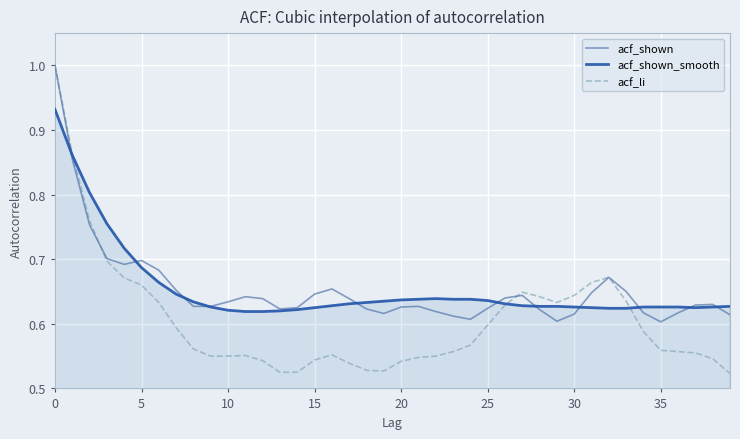

What is the maximum value for acf_shown?

1.0